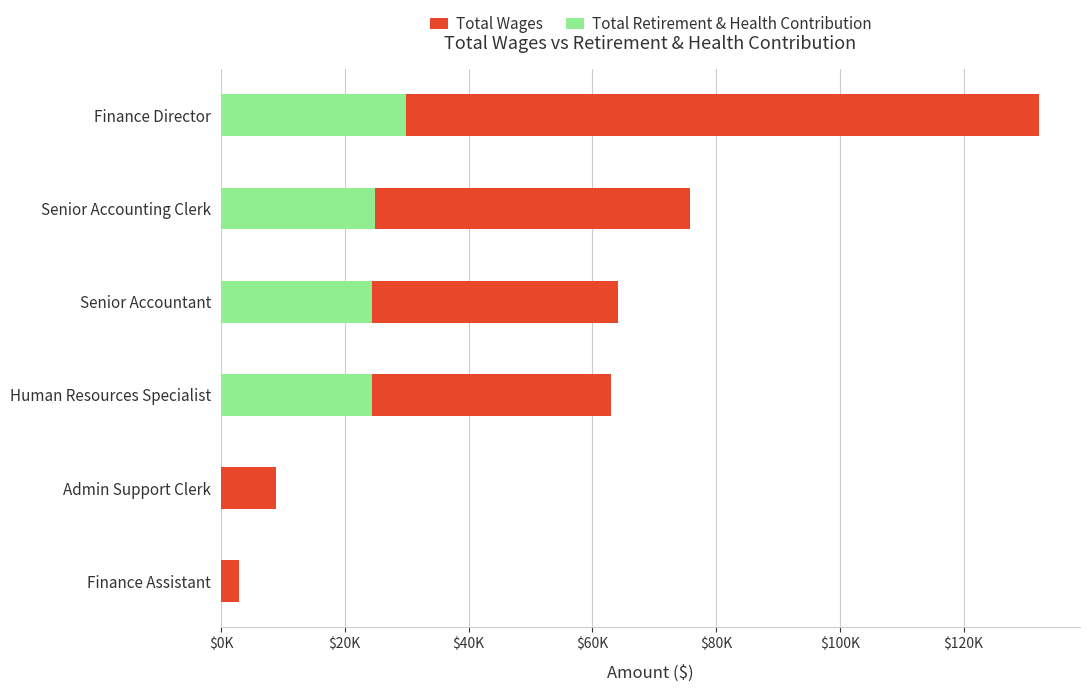

What is the total value across all series at Human Resources Specialist?

87428